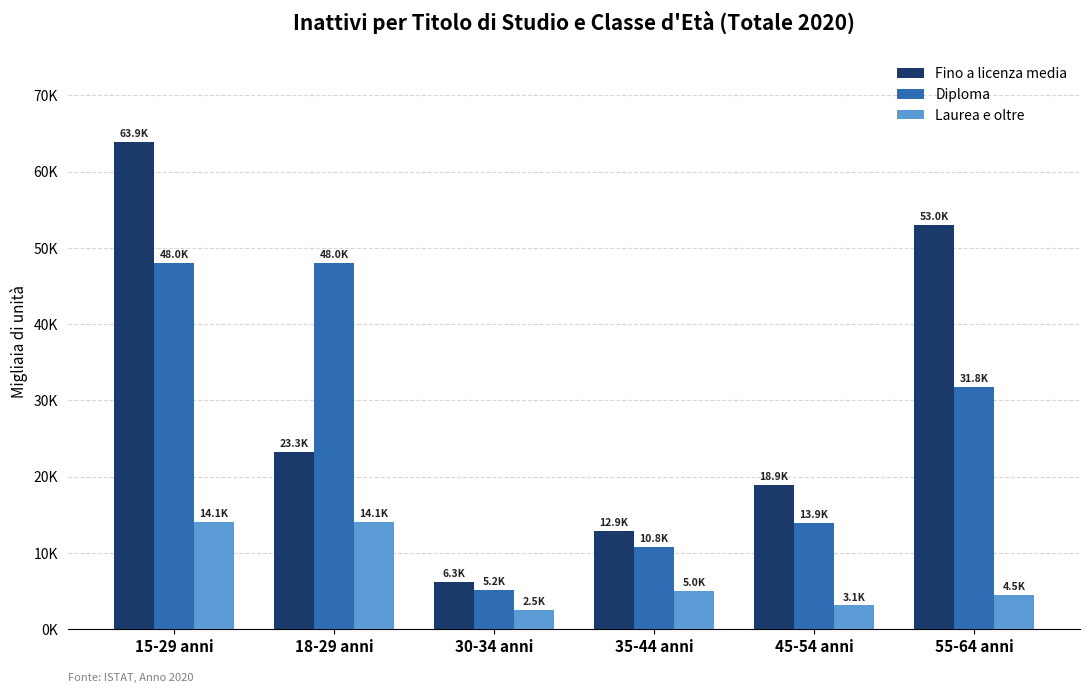

What is the label of the 3rd bar from the right?

35-44 anni